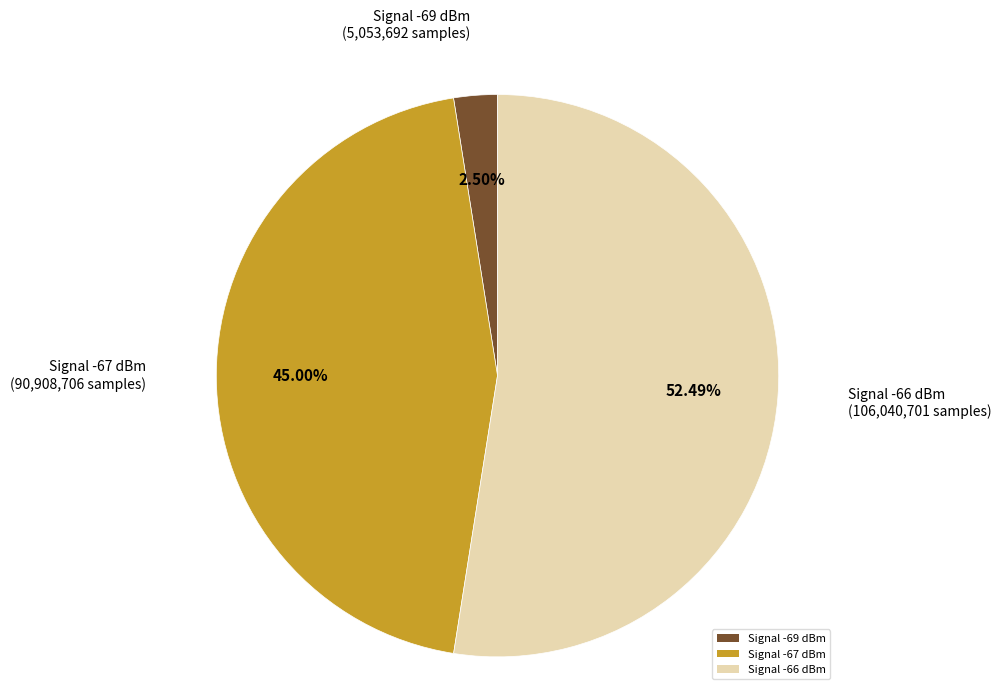

Which has a higher value, Signal -66 dBm or Signal -67 dBm?

Signal -66 dBm